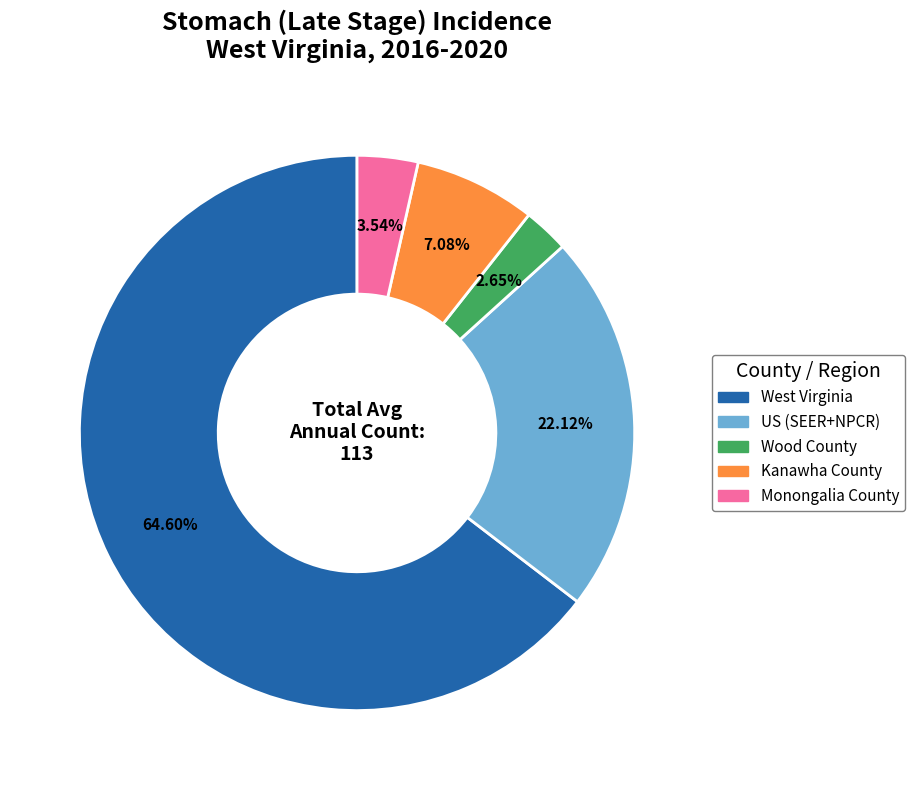

Combined, do Wood County and Kanawha County account for over 50%?

No